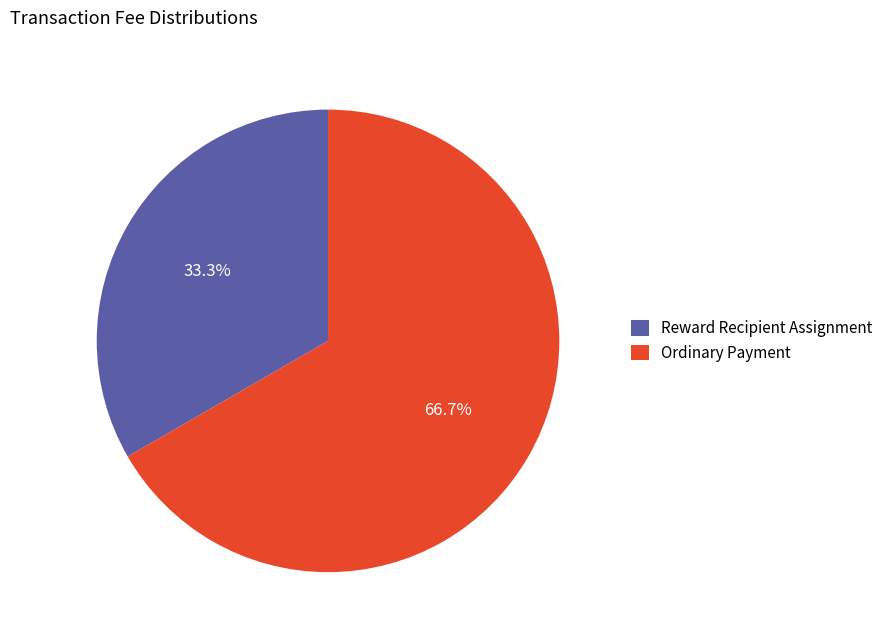

How many slices are in this pie chart?

2